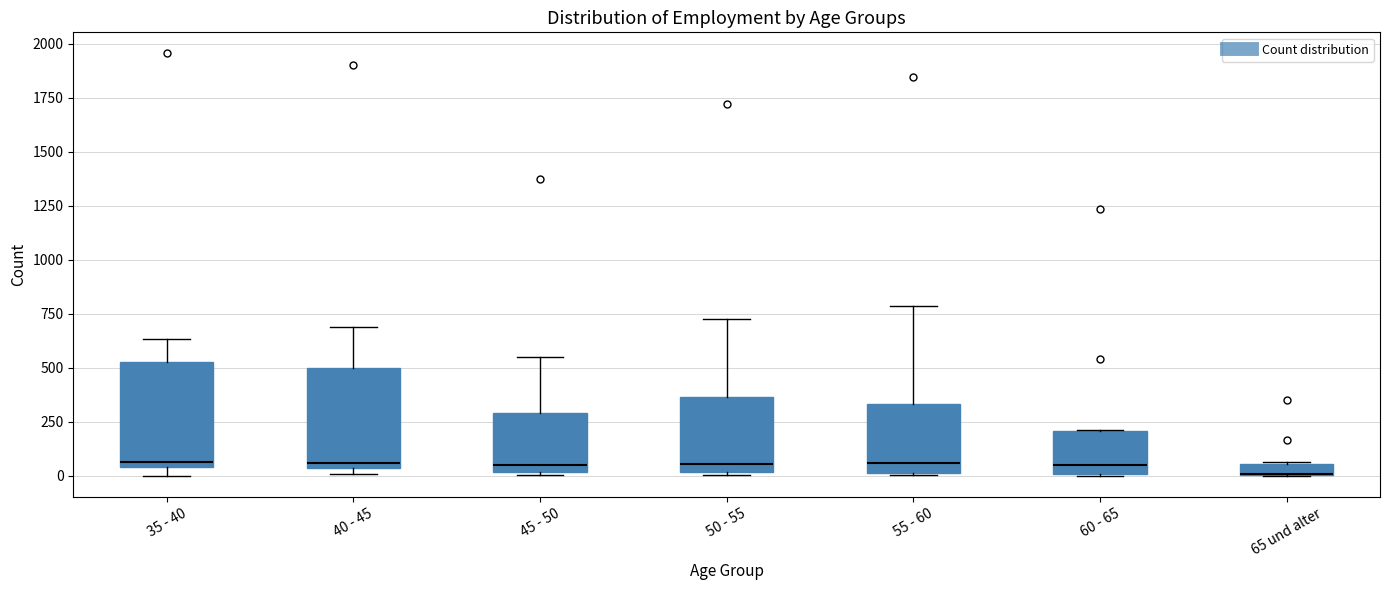

Where does the upper whisker of the box for 50 - 55 end on the y-axis? The values are not printed on the chart, so give them approximately, as read against the axis.

750